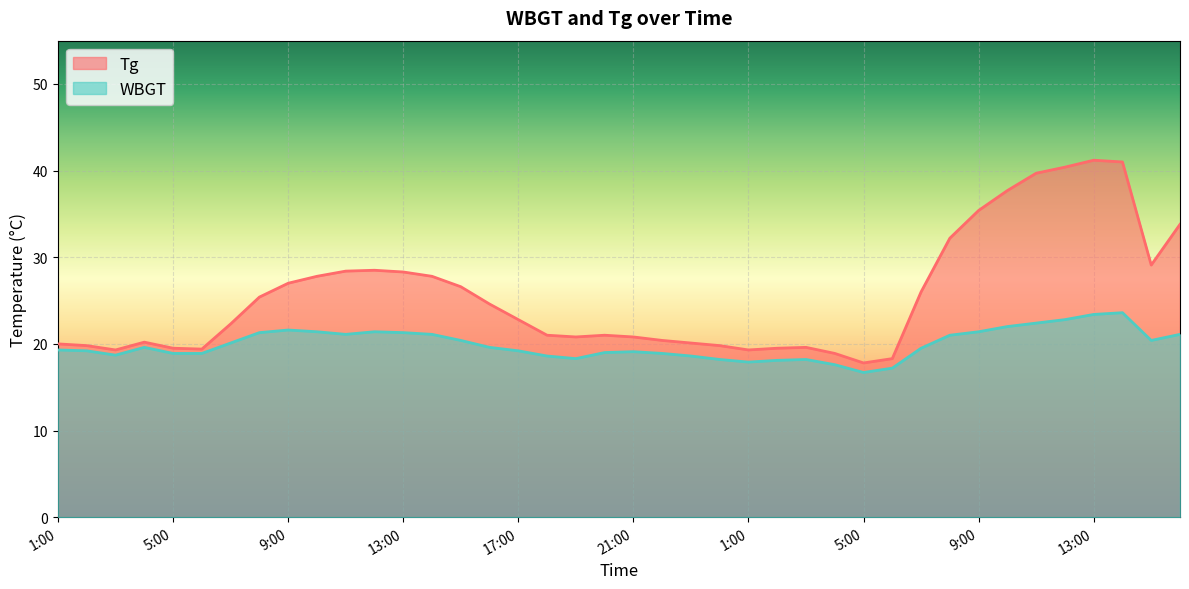

Which series has the widest spread of values?

Tg